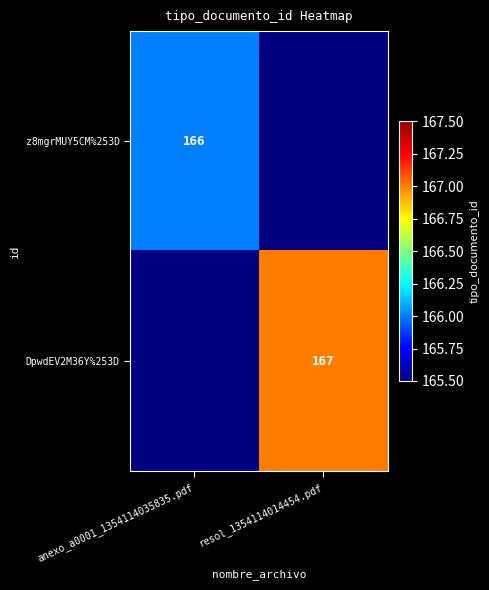

The value of DpwdEV2M36Y%253D at resol_1354114014454.pdf is 67. True or false?

False